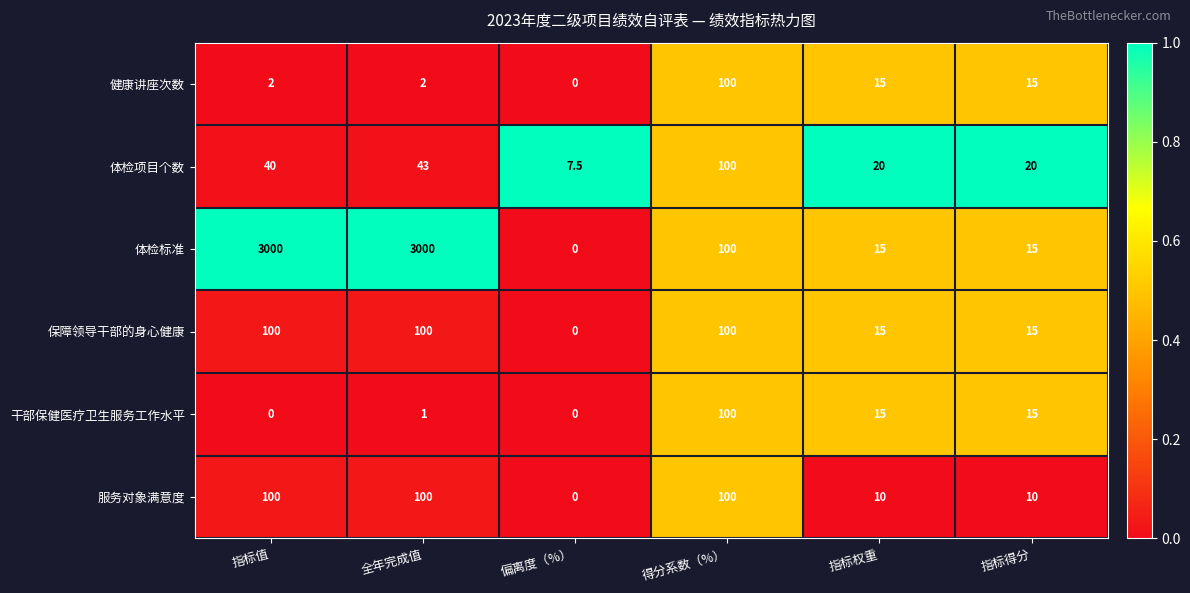

At which category is the sum across all series the highest?

全年完成值